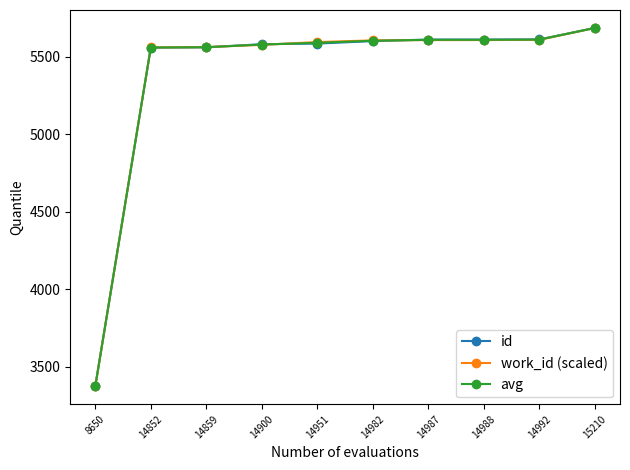

Does the chart display data point markers on the line(s)?

Yes